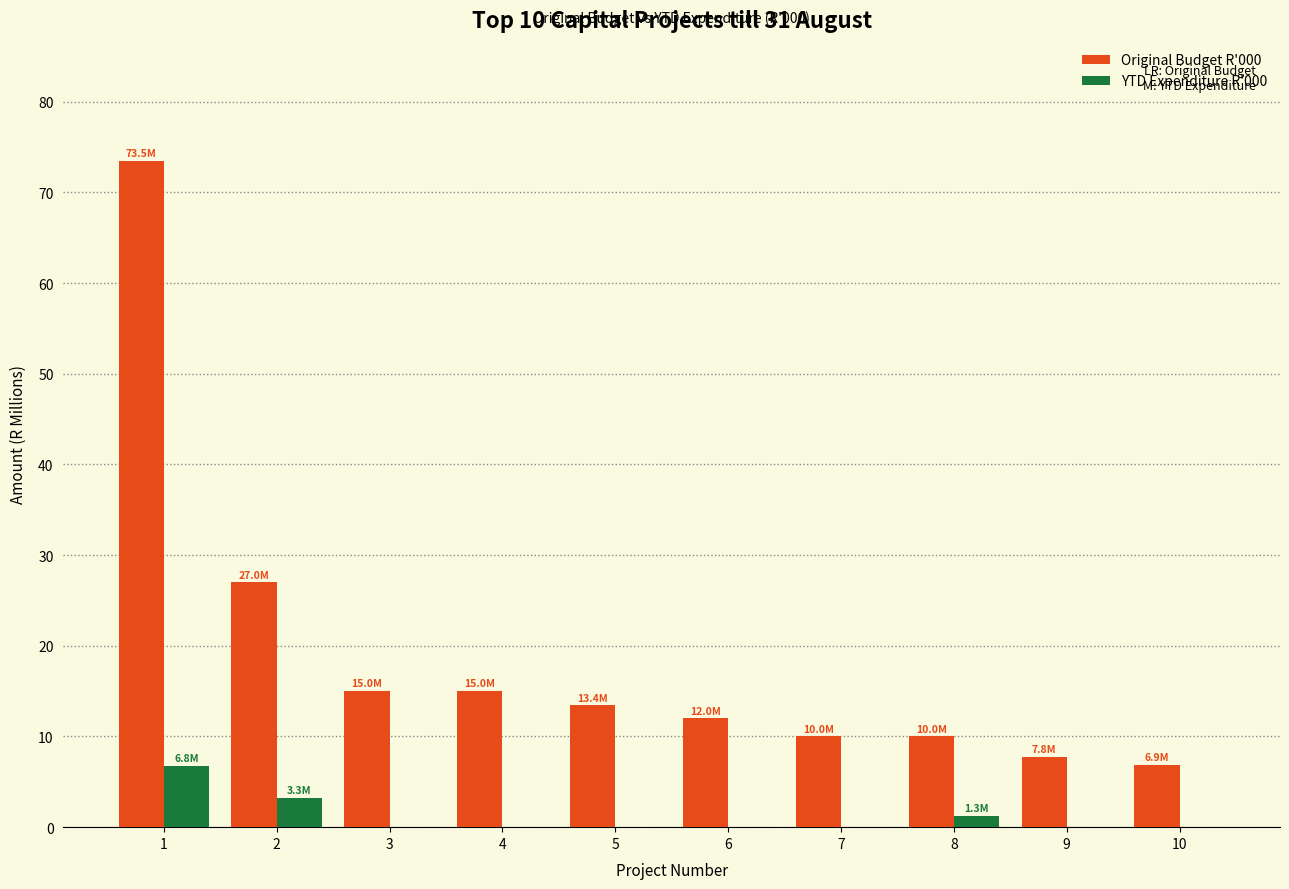

Which series has the largest range (max minus min)?

Original Budget R'000